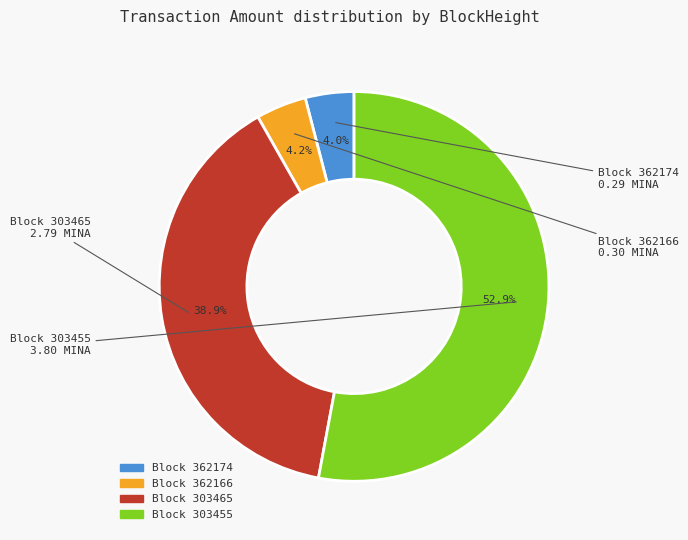

What is the largest slice in the pie chart?

Block 303455